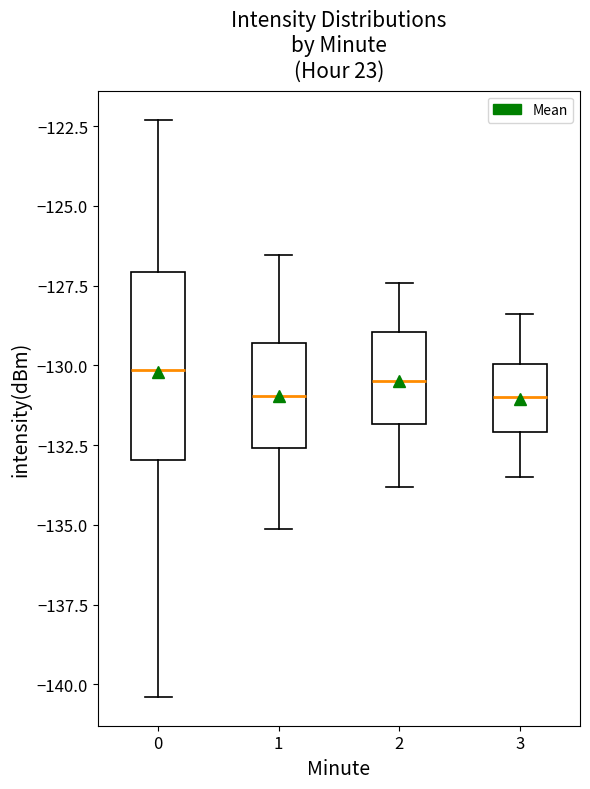

Which box is the tallest, from its lower edge to its upper edge?

0